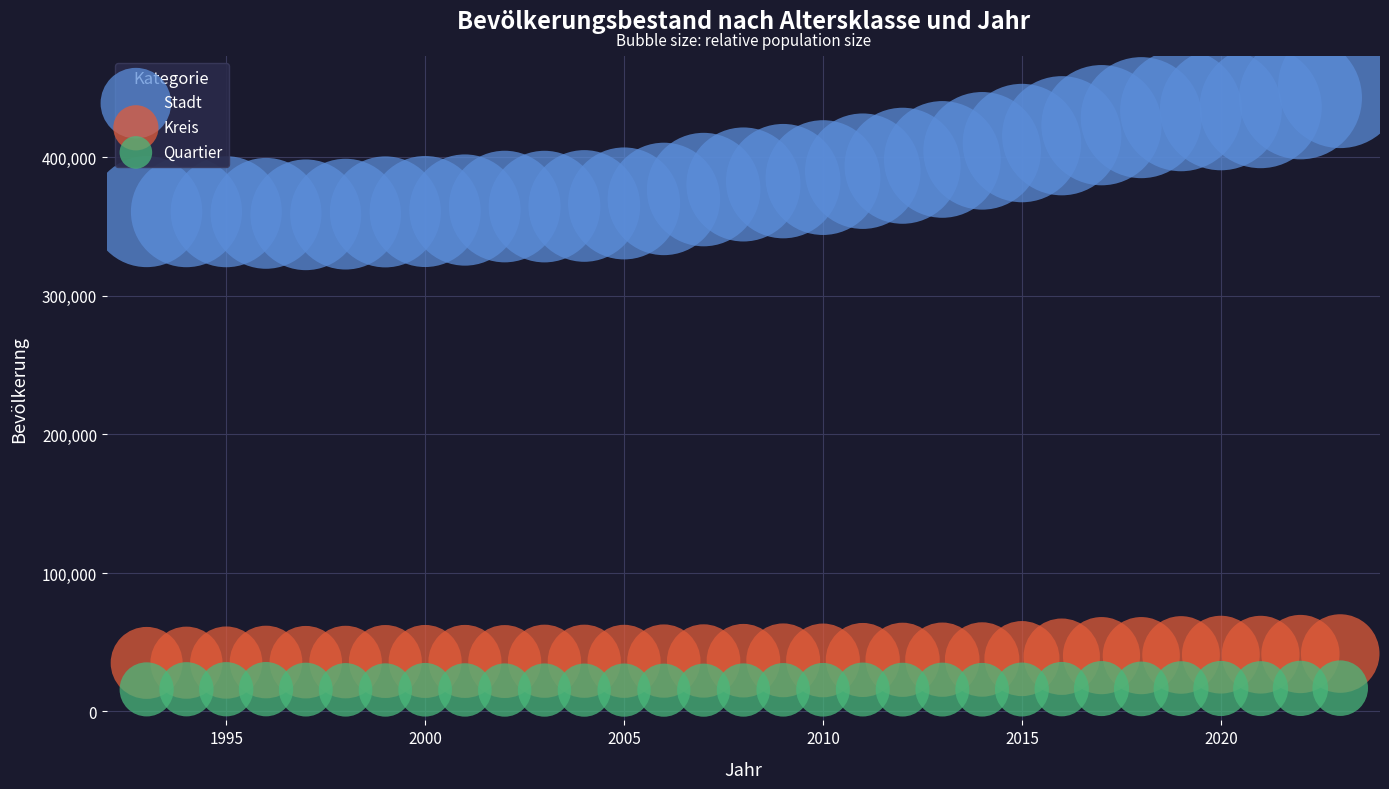

Across all data points, what is the range of Y values (max minus min)?

436208